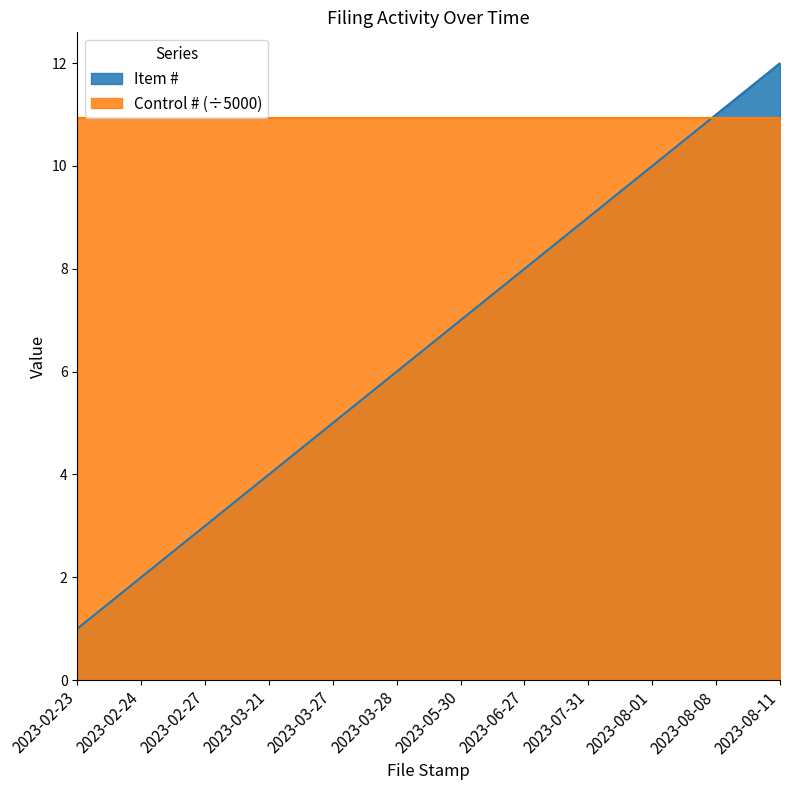

What is the label of the 4th point from the left?

2023-03-21